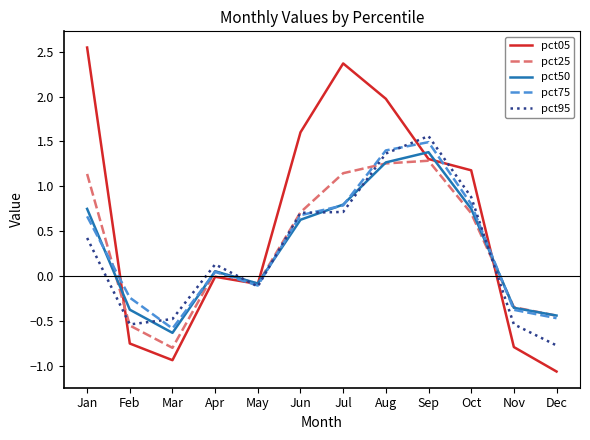

The pct25 series shows 0.8 at Sep. True or false?

False